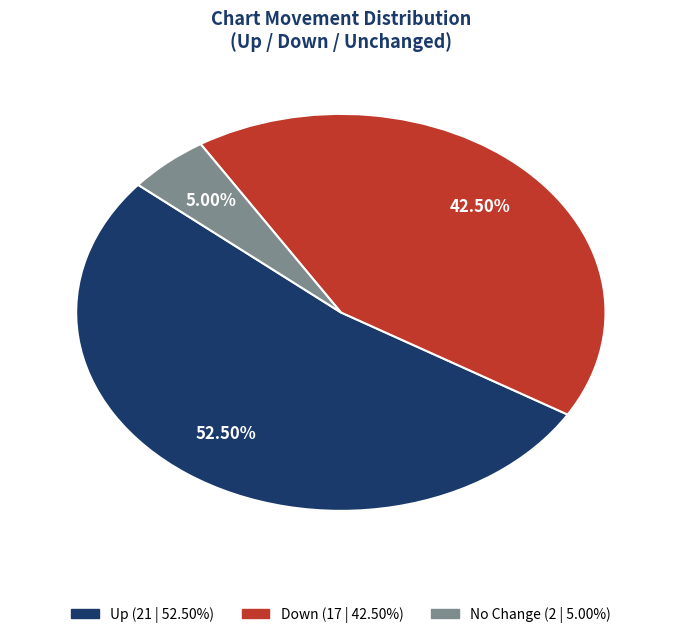

Is there a majority slice in this chart?

Yes